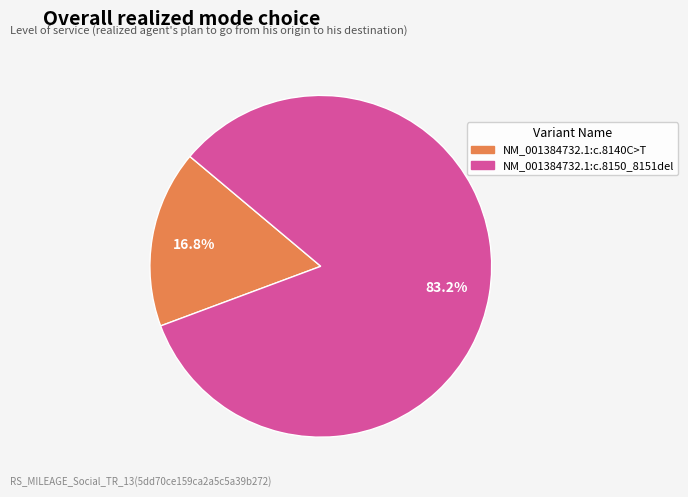

Which slice is the smallest?

NM_001384732.1:c.8140C>T